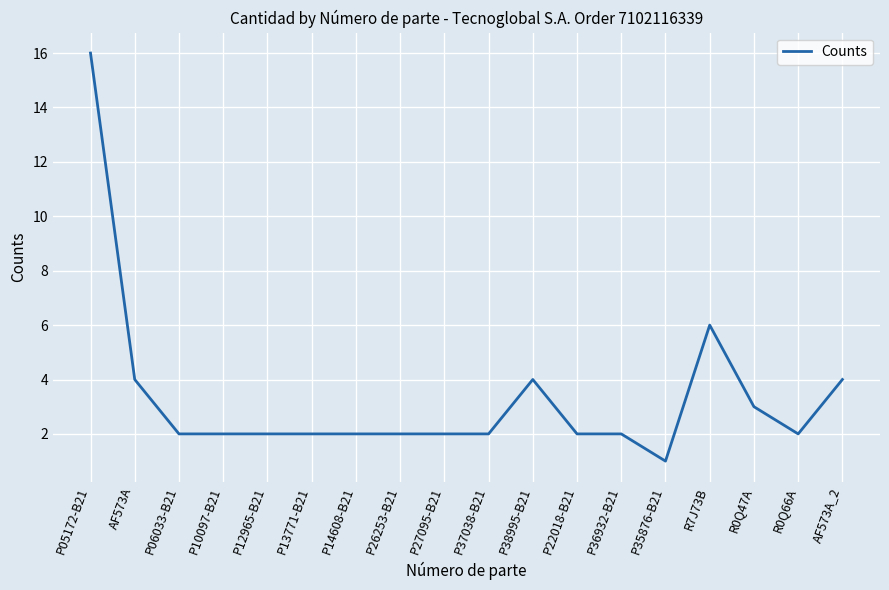

The value at P37038-B21 is 2. True or false?

True